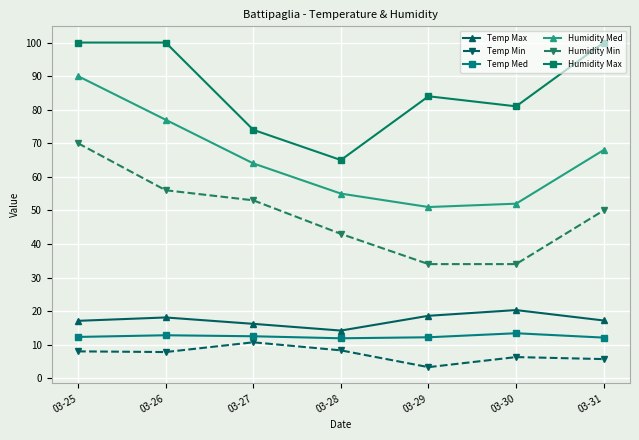

True or false: Humidity Min has more than 1 points higher than both neighbors.

False